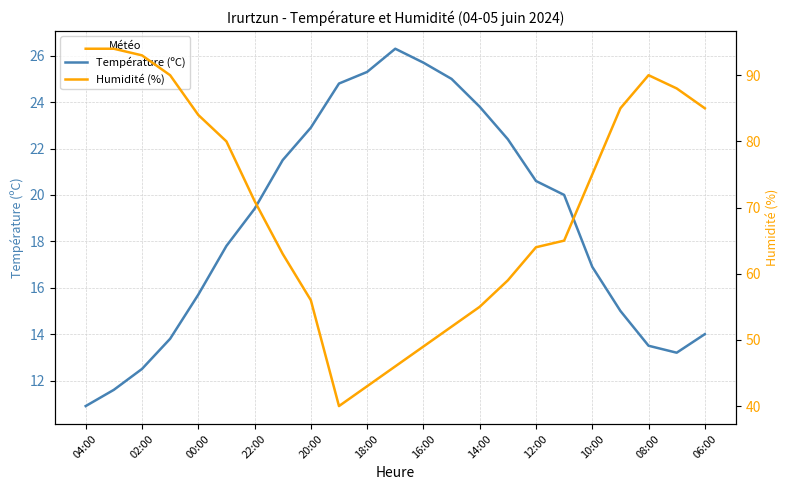

True or false: Température (ºC) and Humidité (%) cross at least once.

False